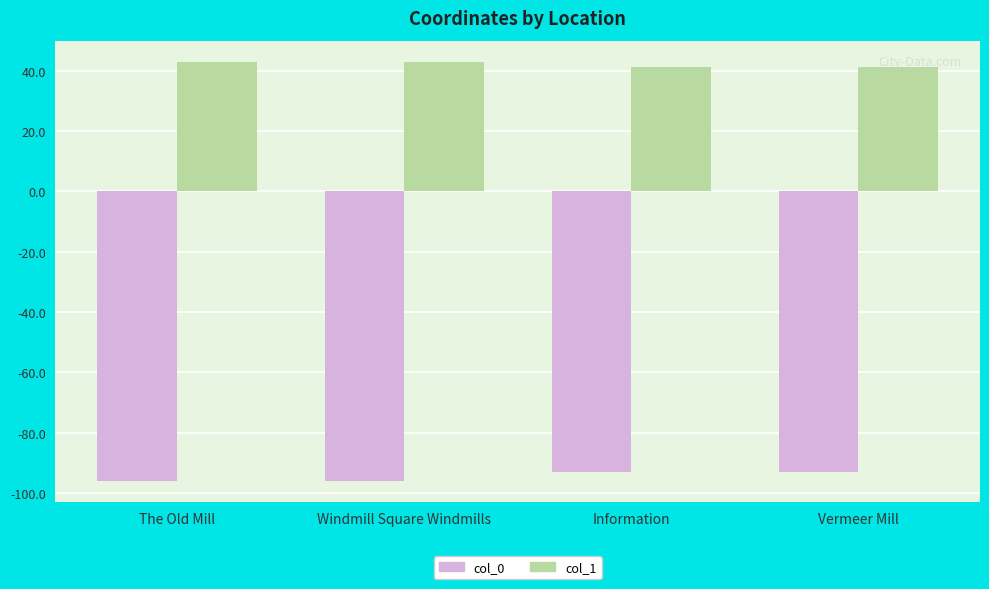

Reading right to left, extract all data points from this chart.

col_0: -92.9	-92.9	-96.1	-96.1
col_1: 41.4	41.4	43.0	43.0